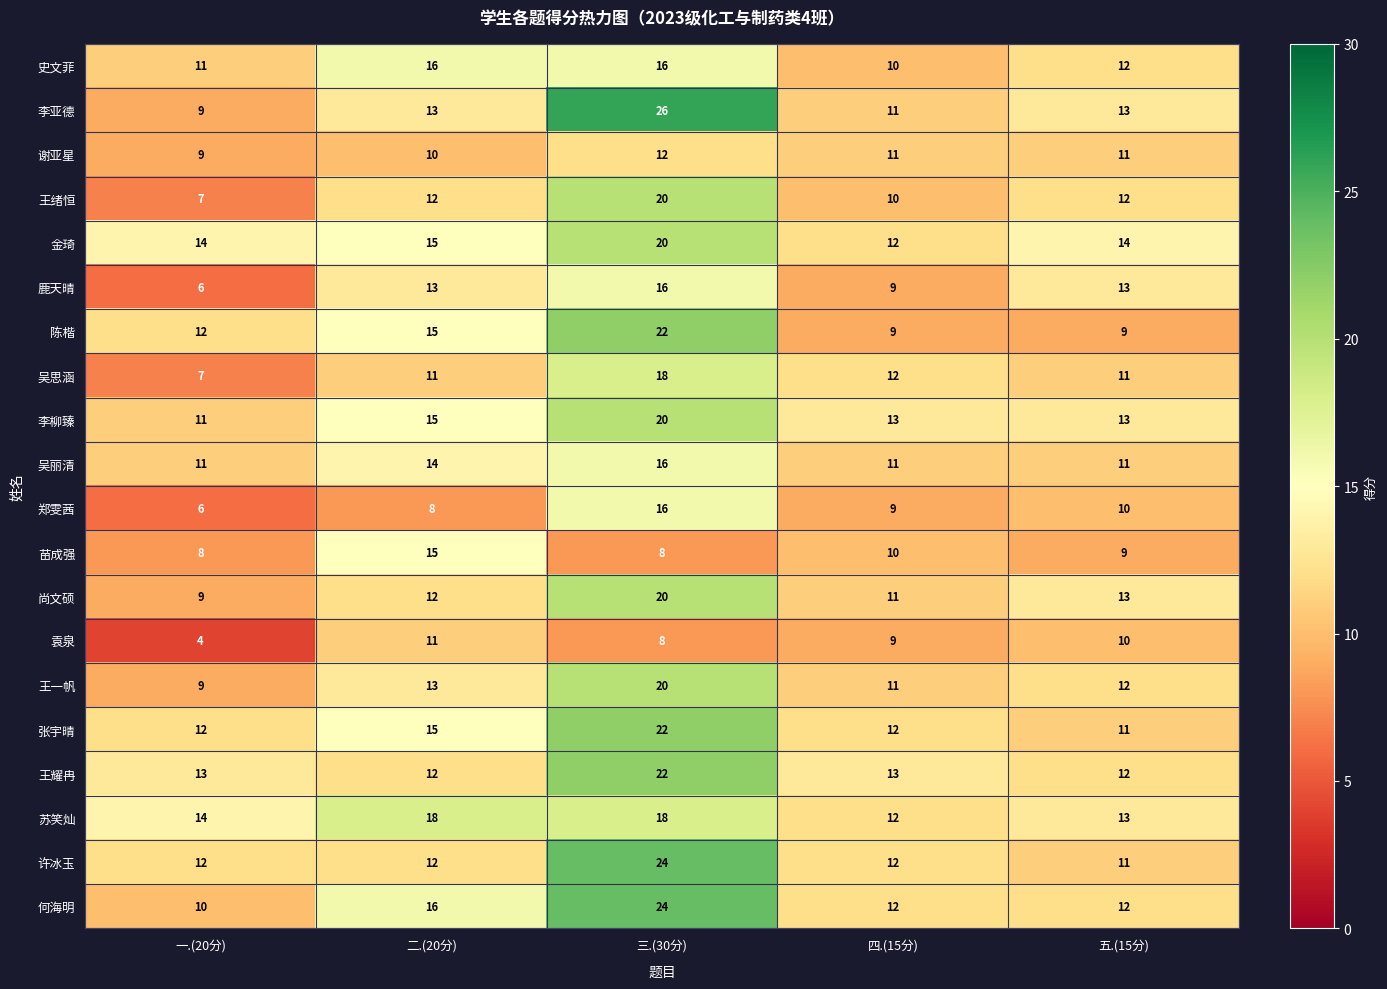

The 吴丽清 series shows 14 at 二.(20分). True or false?

True